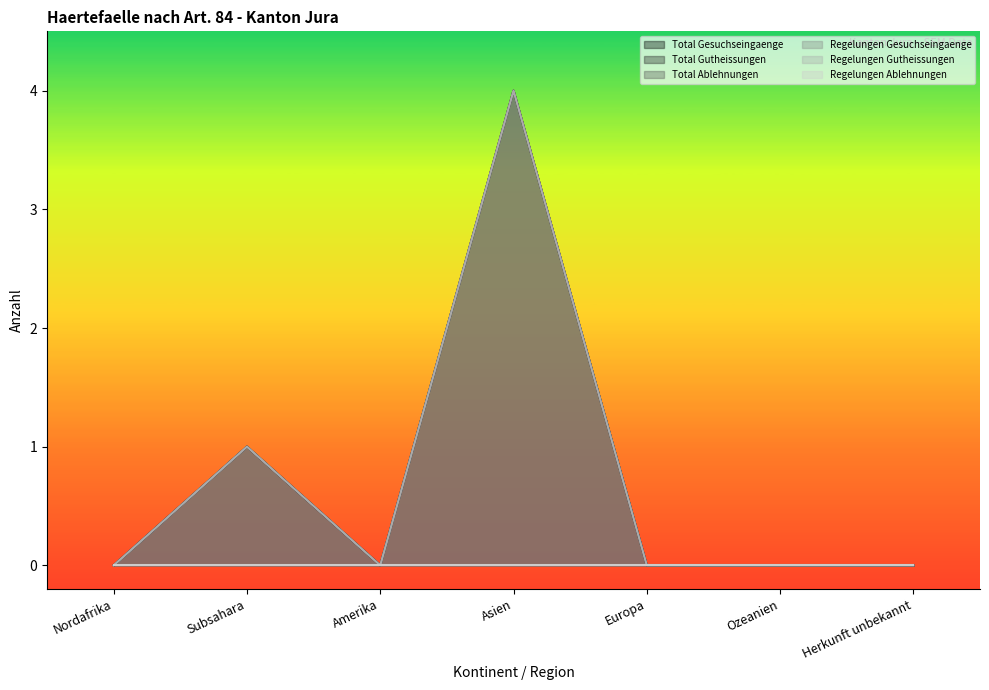

How many interior local peaks does the Total Gesuchseingaenge series have?

2